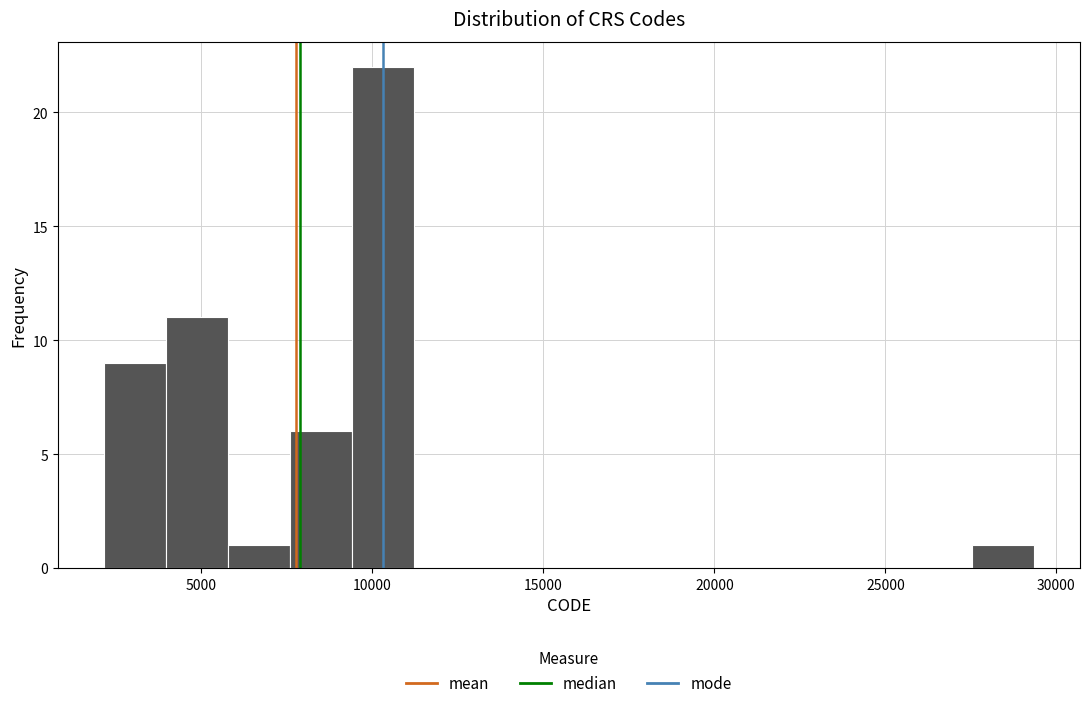

Read against the x-axis, roughly where is the centre of the tallest bar?

10500